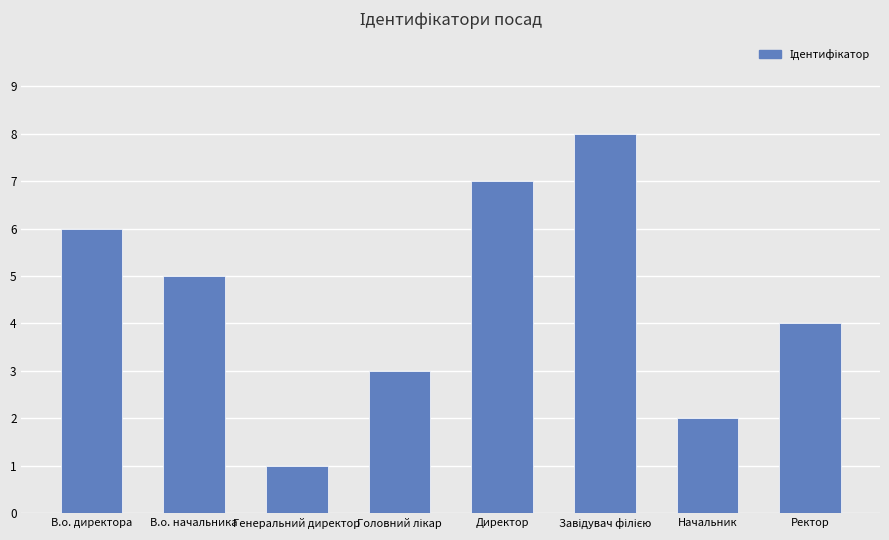

What is the greatest value displayed?

8